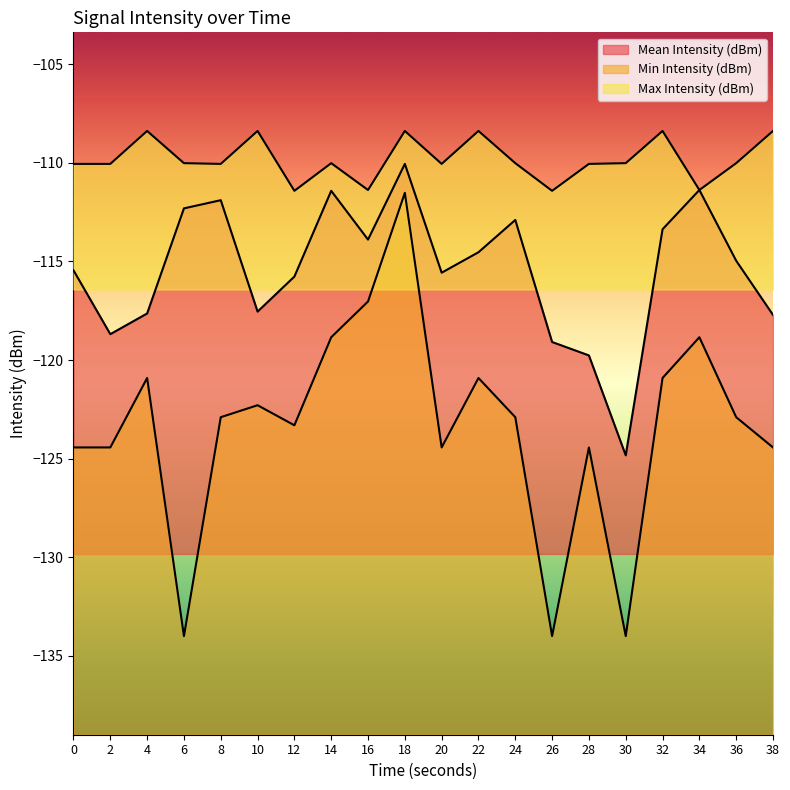

What is the maximum value for Min Intensity (dBm)?

-111.5